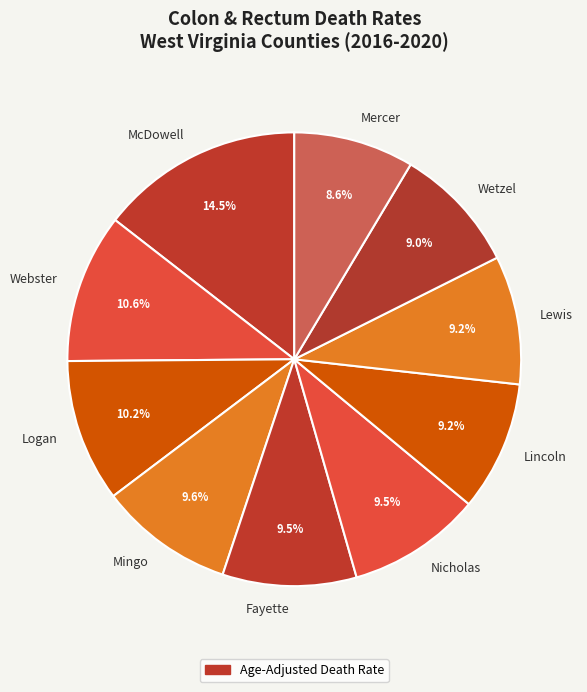

To the nearest percent, what is the average slice percentage?

10%